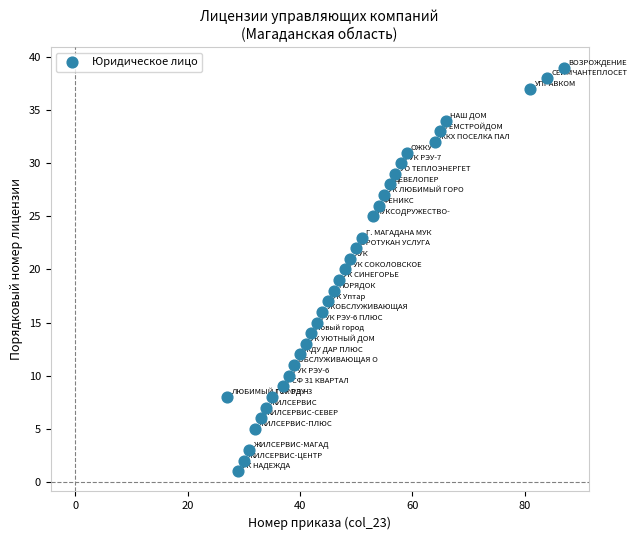

What is the range of X values (max minus min)?

60